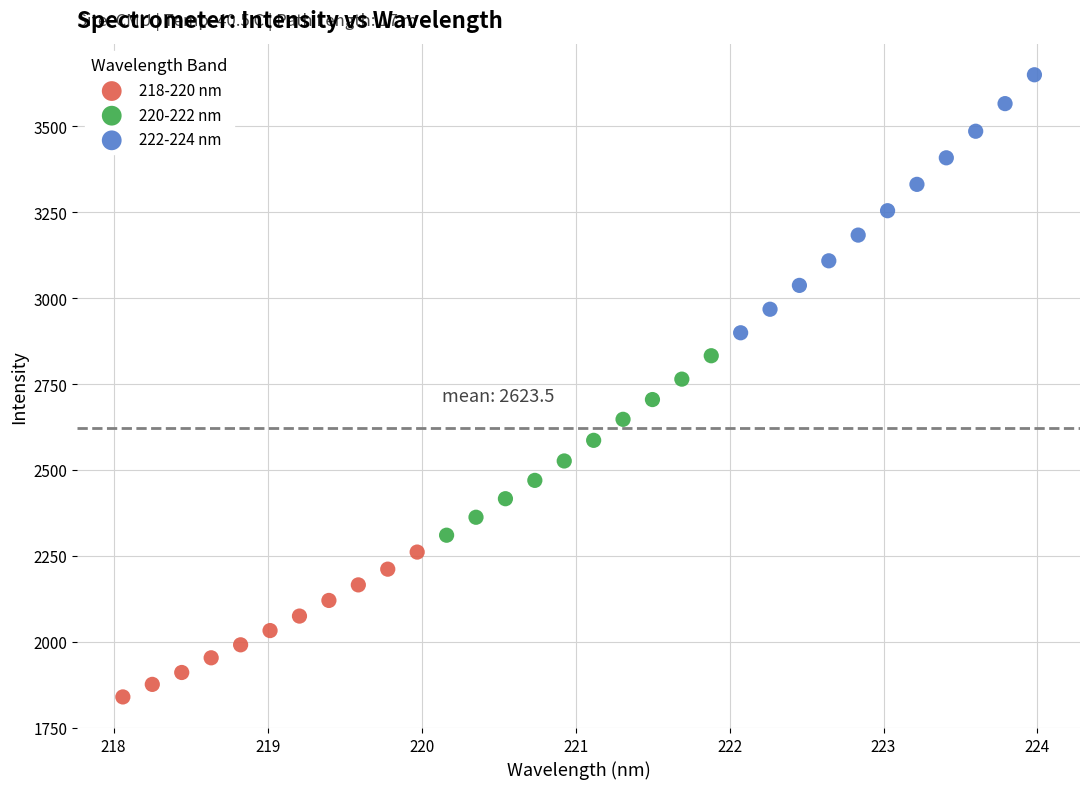

Which series reaches the minimum Y coordinate?

218-220 nm